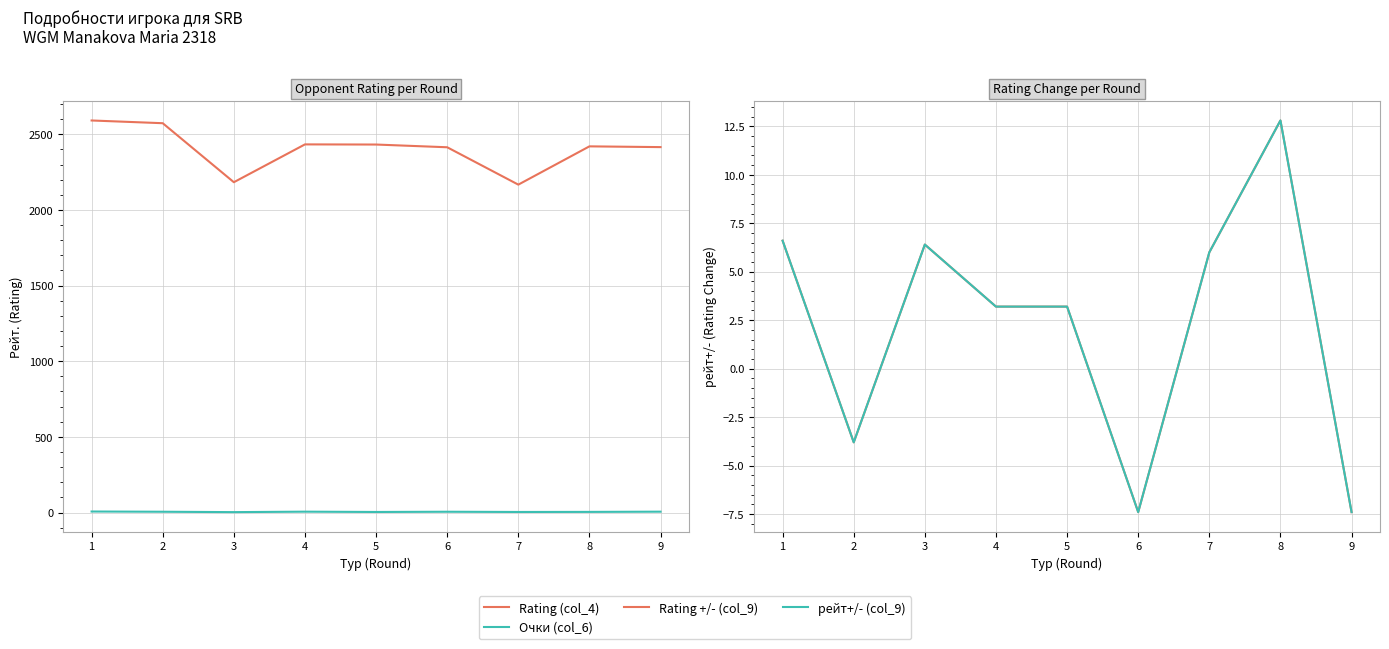

What is the value of the Rating +/- (col_9) point at the 8th from the left?

12.8